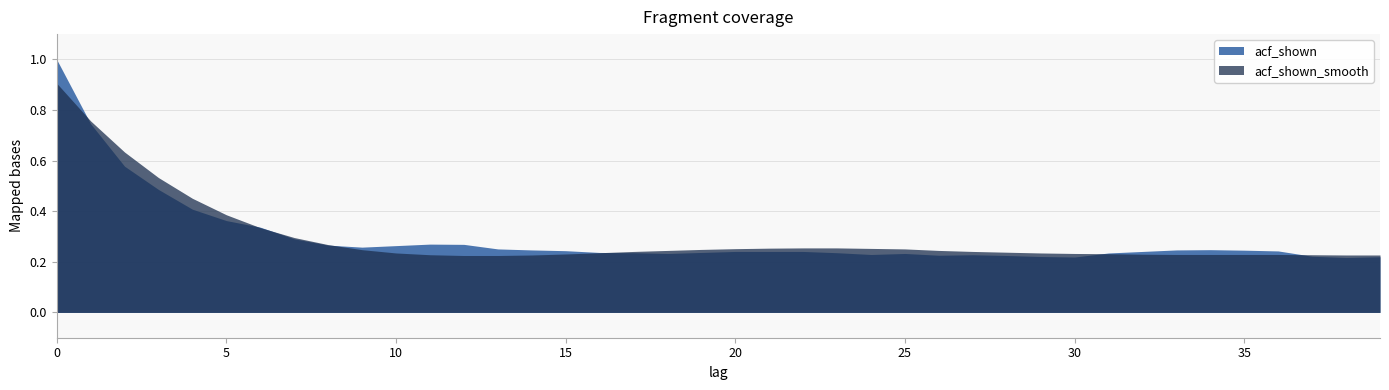

True or false: acf_shown and acf_shown_smooth intersect in this chart.

True